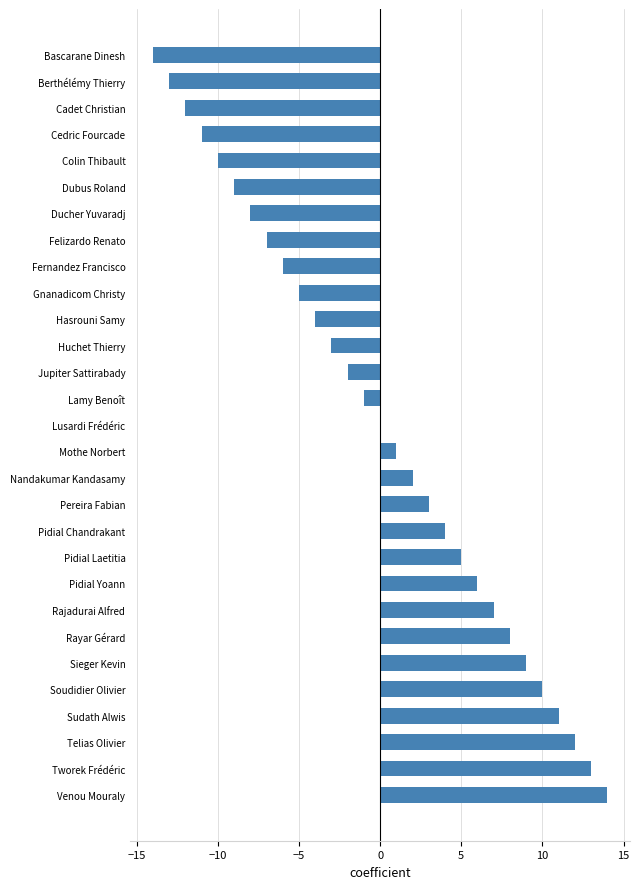

True or false: the data shows 3 at Nandakumar Kandasamy.

False